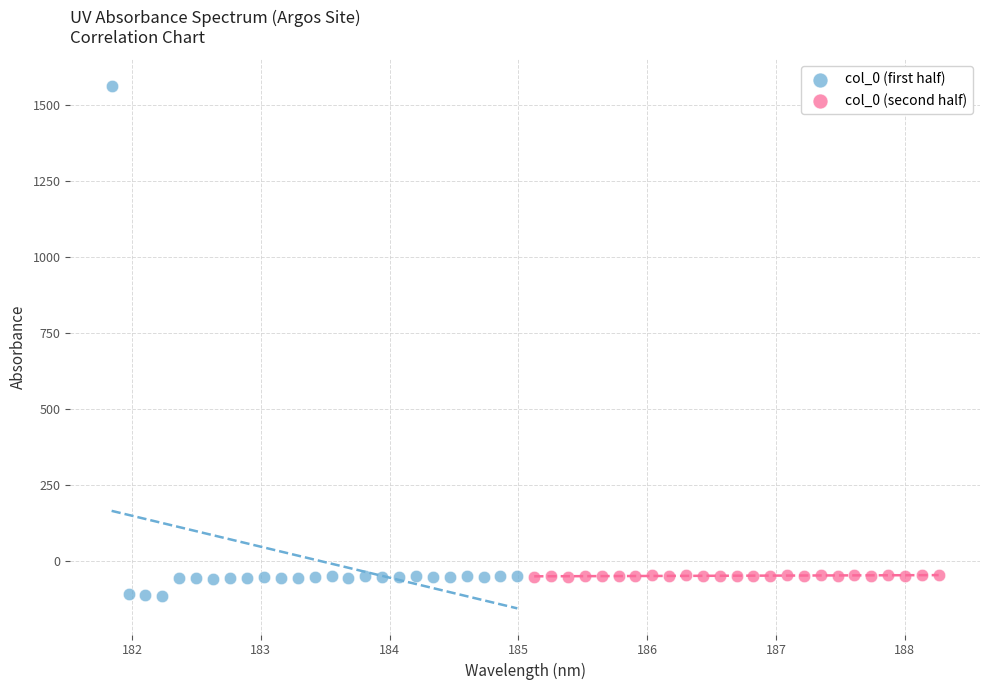

Which series has the largest Y range (max minus min)?

col_0 (first half)